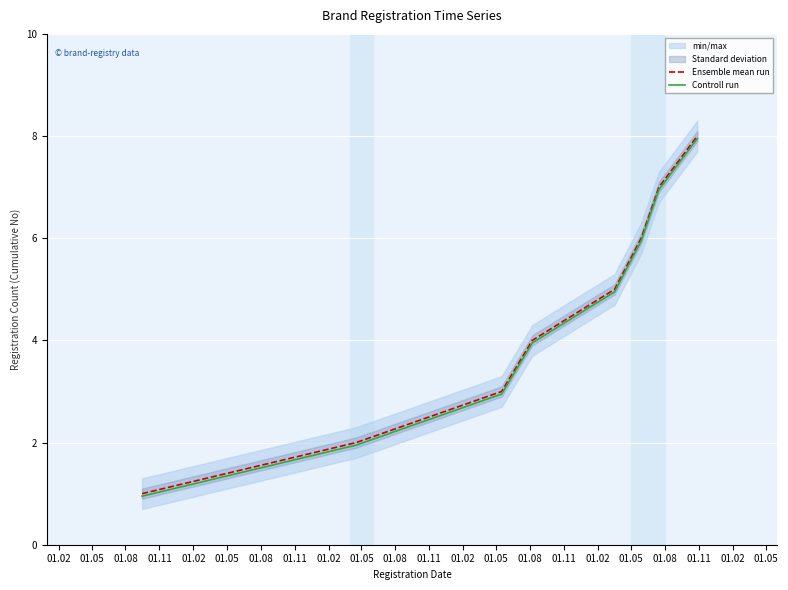

What is the maximum value for Ensemble mean run?

8.0